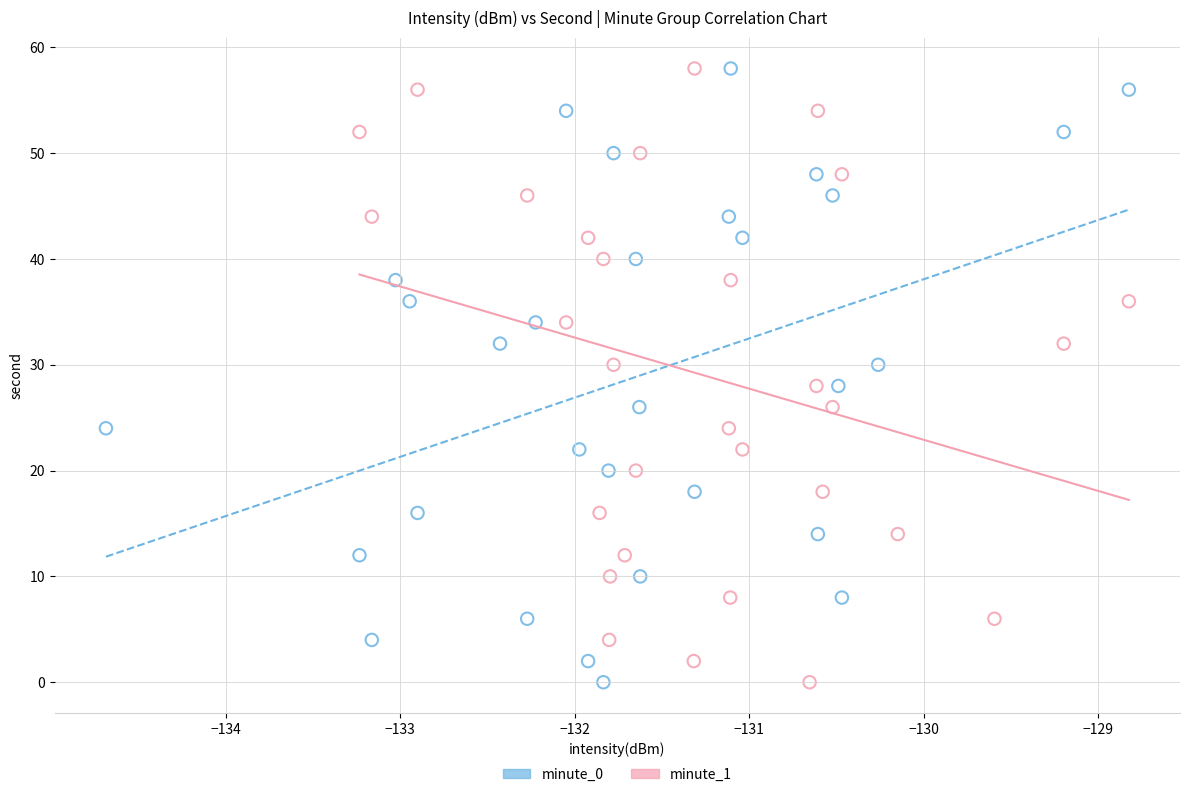

What are all the series names shown in the legend?

minute_0, minute_1